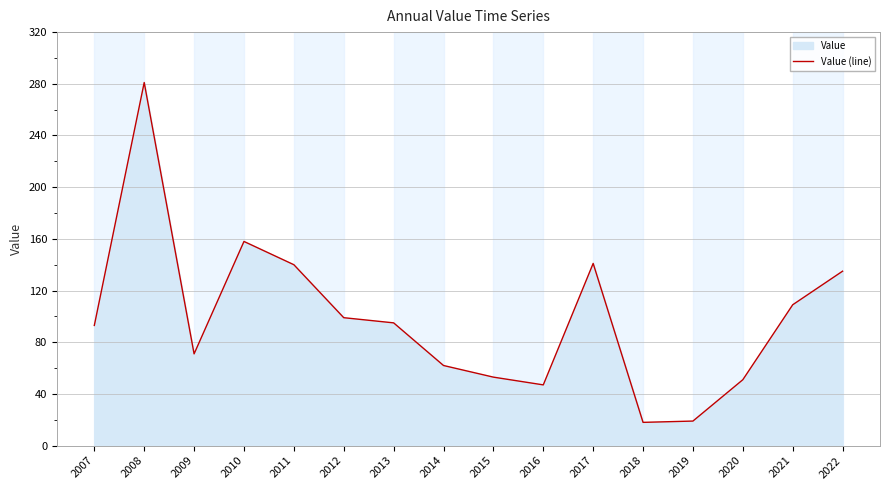

Rank the categories by value from lowest to highest.

2018, 2019, 2016, 2020, 2015, 2014, 2009, 2007, 2013, 2012, 2021, 2022, 2011, 2017, 2010, 2008